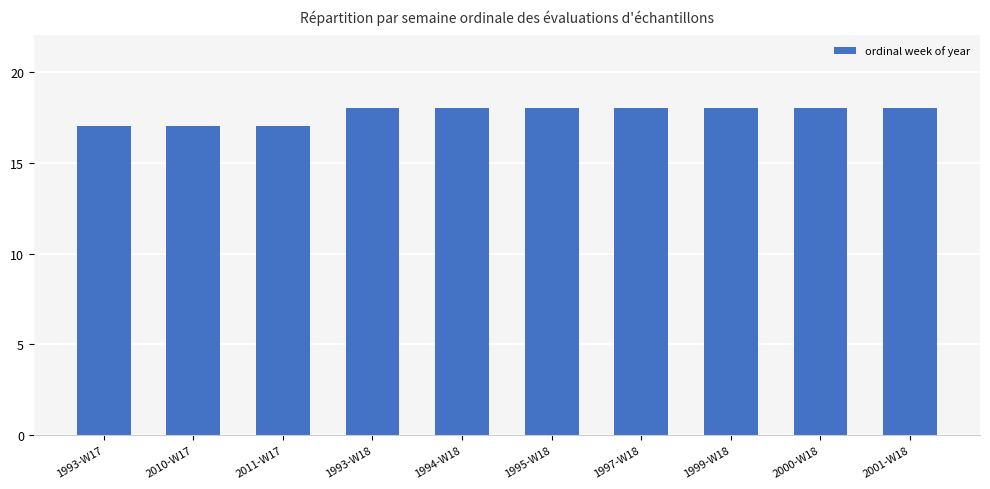

What position from the right is 2011-W17?

8